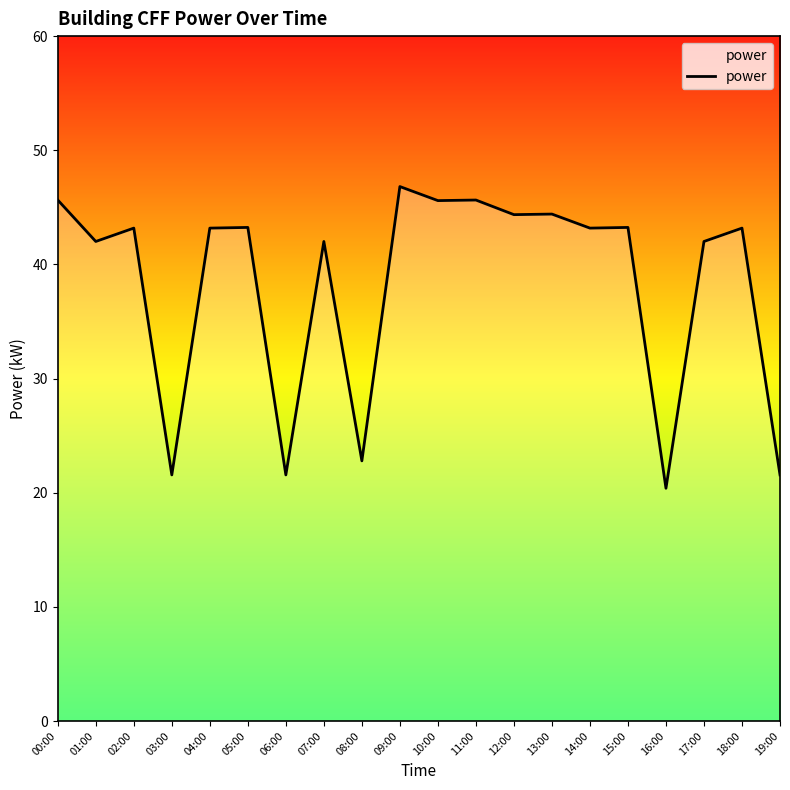

Count the number of categories in the chart.

20